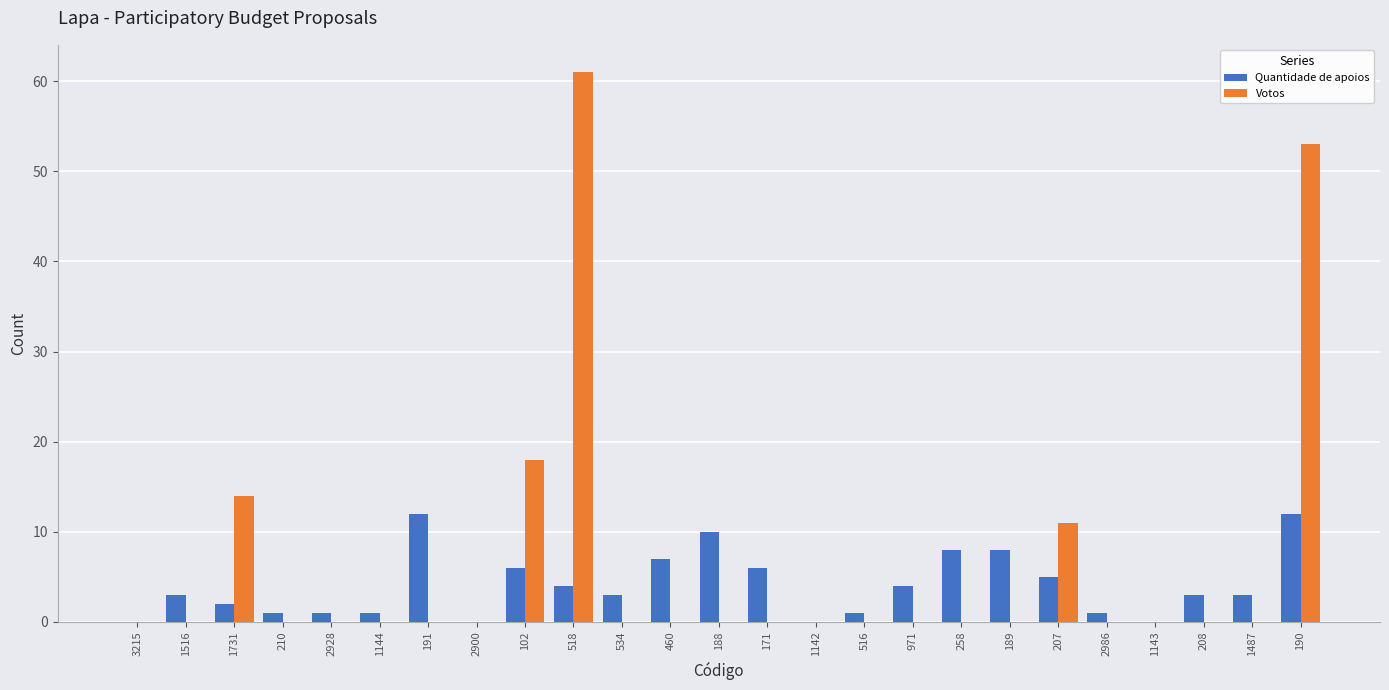

Reading left to right, what are all the values shown in this chart?

Quantidade de apoios: 0	3	2	1	1	1	12	0	6	4	3	7	10	6	0	1	4	8	8	5	1	0	3	3	12
Votos: 0	0	14	0	0	0	0	0	18	61	0	0	0	0	0	0	0	0	0	11	0	0	0	0	53